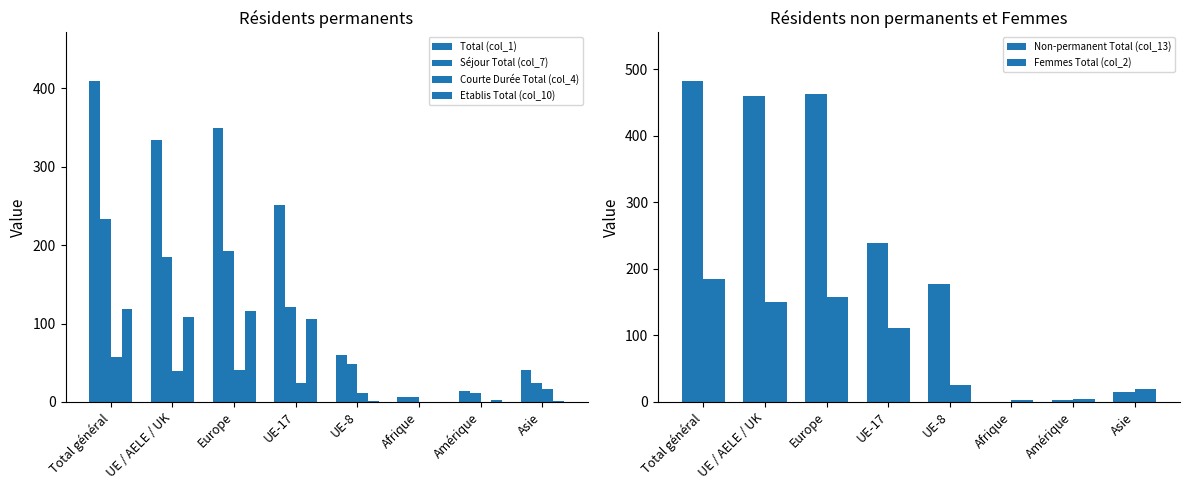

What is the lowest value of the Séjour Total (col_7) series?

6